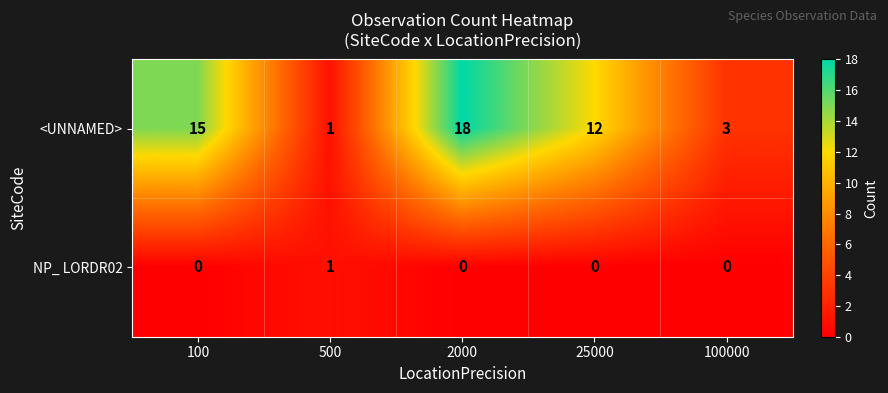

Is it true that <UNNAMED> equals 1 at 500?

True